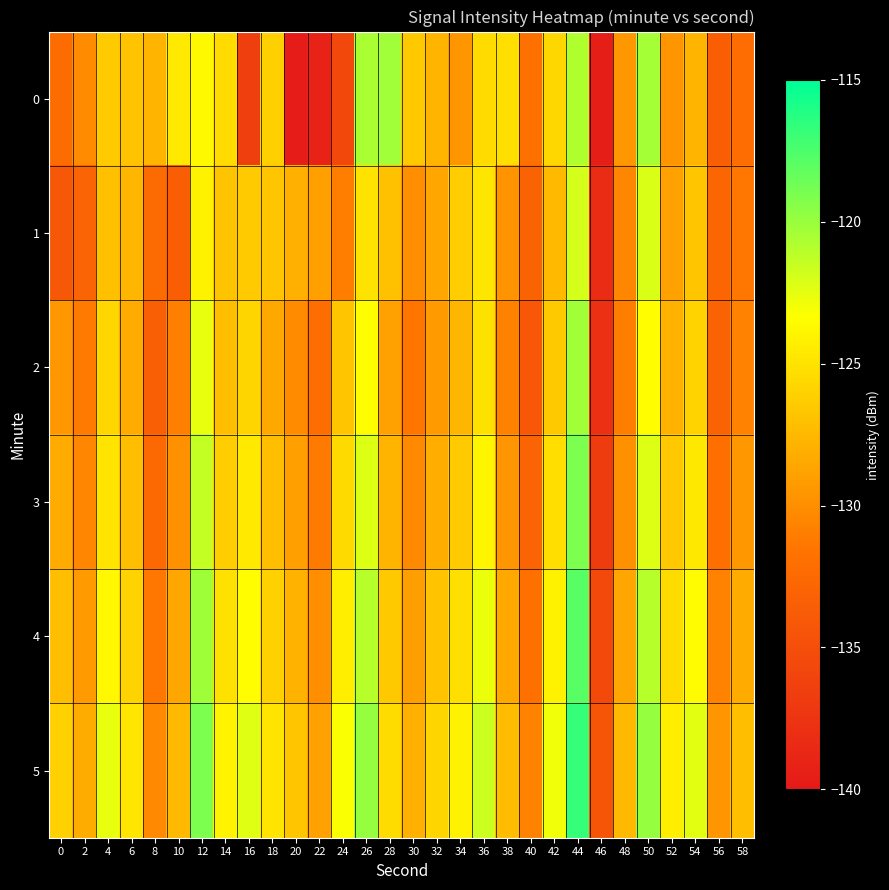

Count the number of data series in this chart.

6